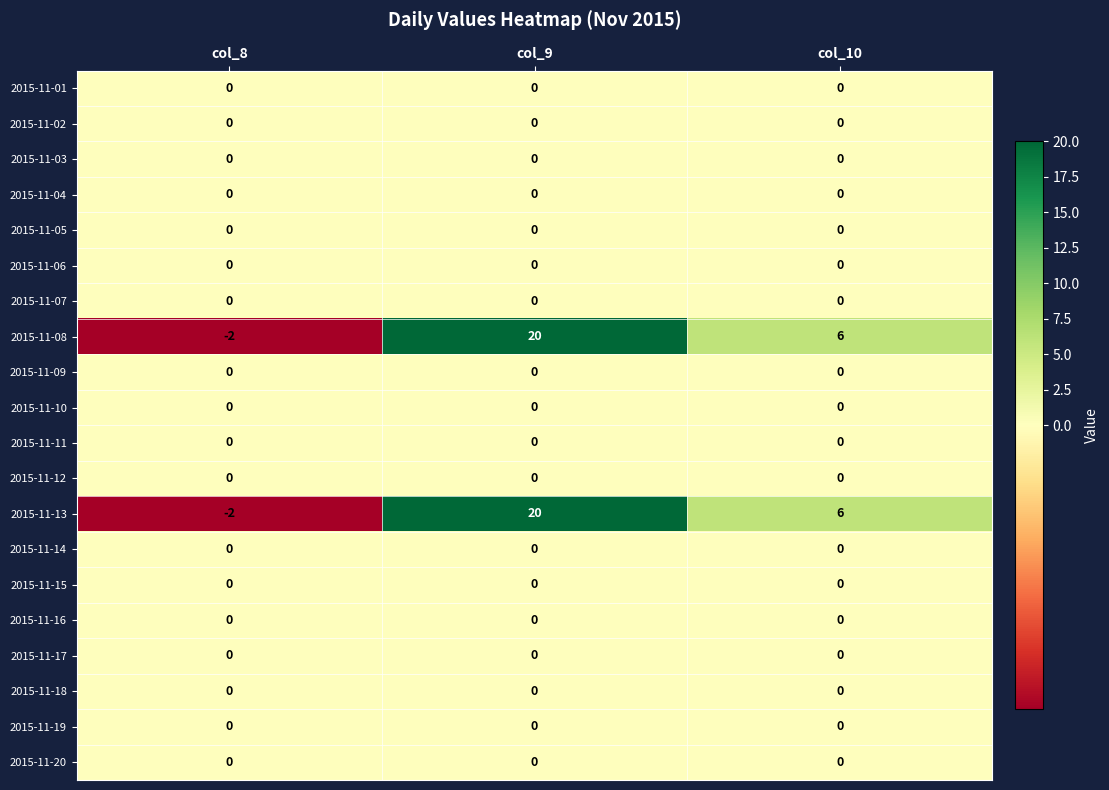

True or false: 2015-11-06 has a value of 0 at col_10.

True